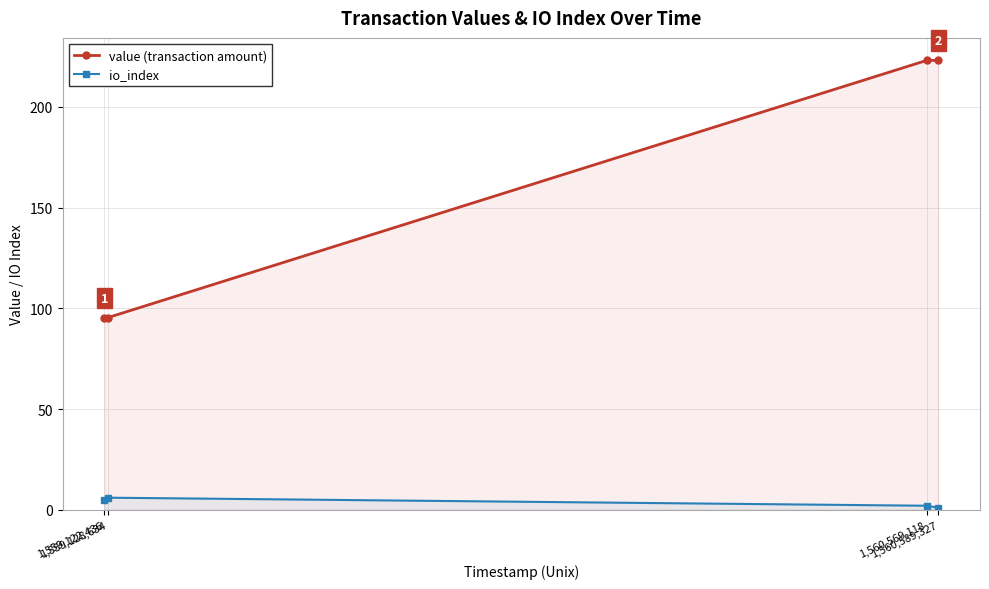

Which series has the largest total across all categories?

value (transaction amount)